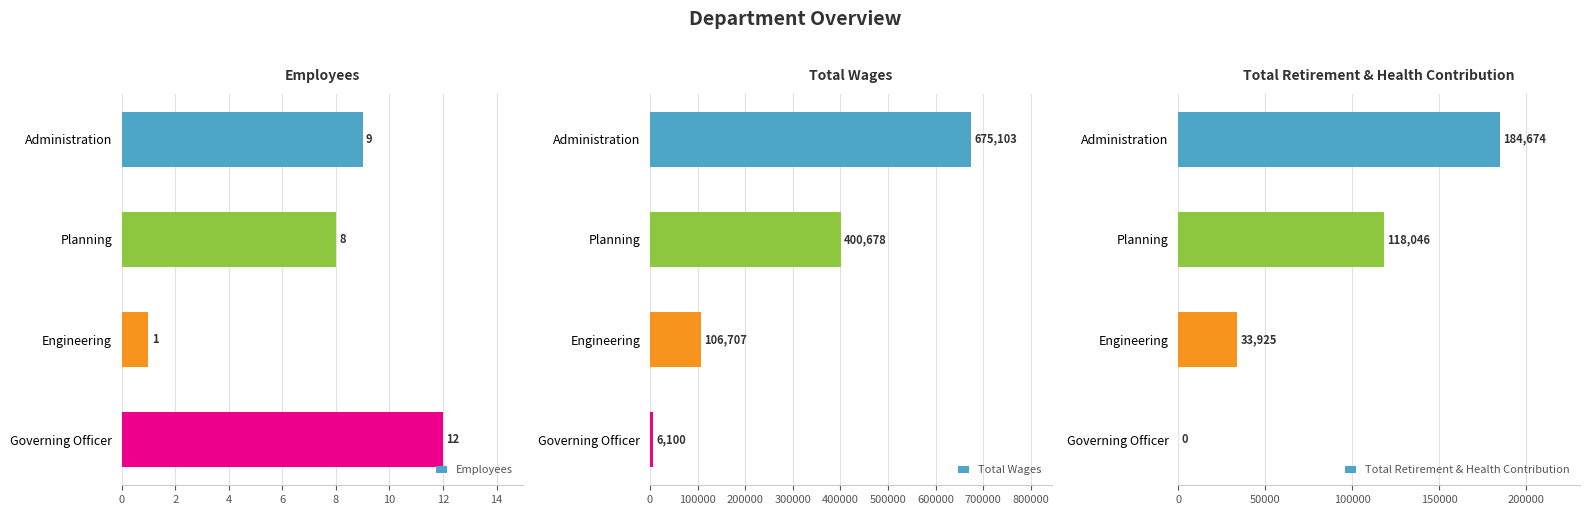

At how many categories does at least one series exceed 667232?

1